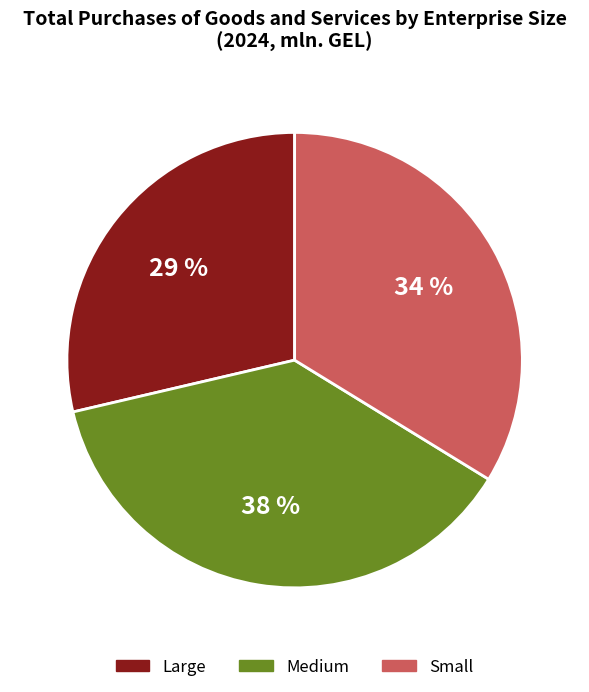

Combined, do Medium and Large account for over 50%?

Yes